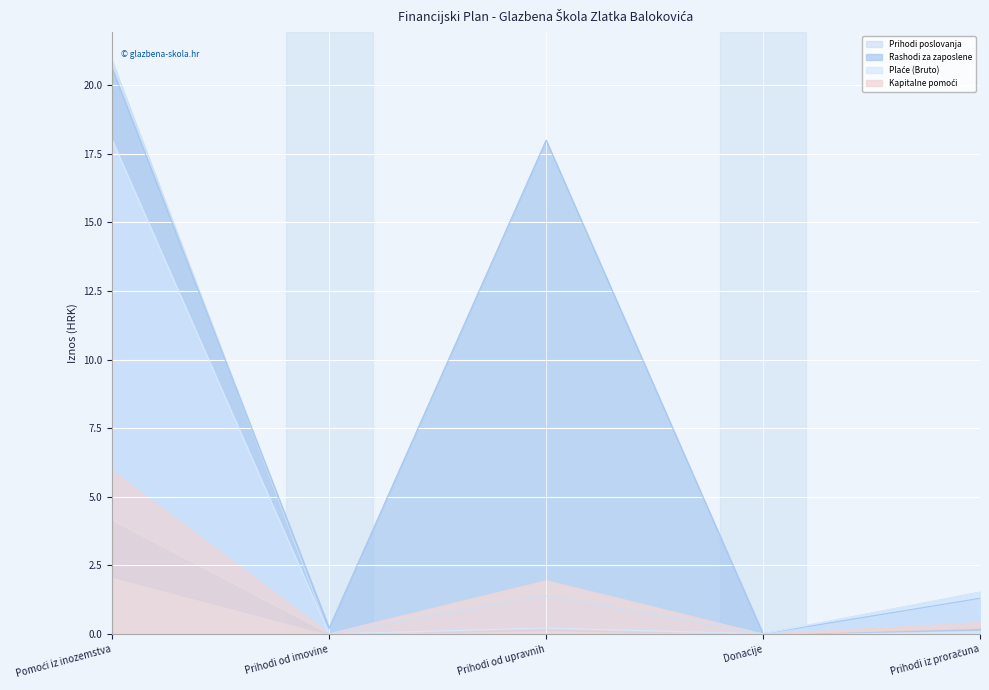

True or false: Prihodi poslovanja has a value of 6.6 at Prihodi od imovine.

False